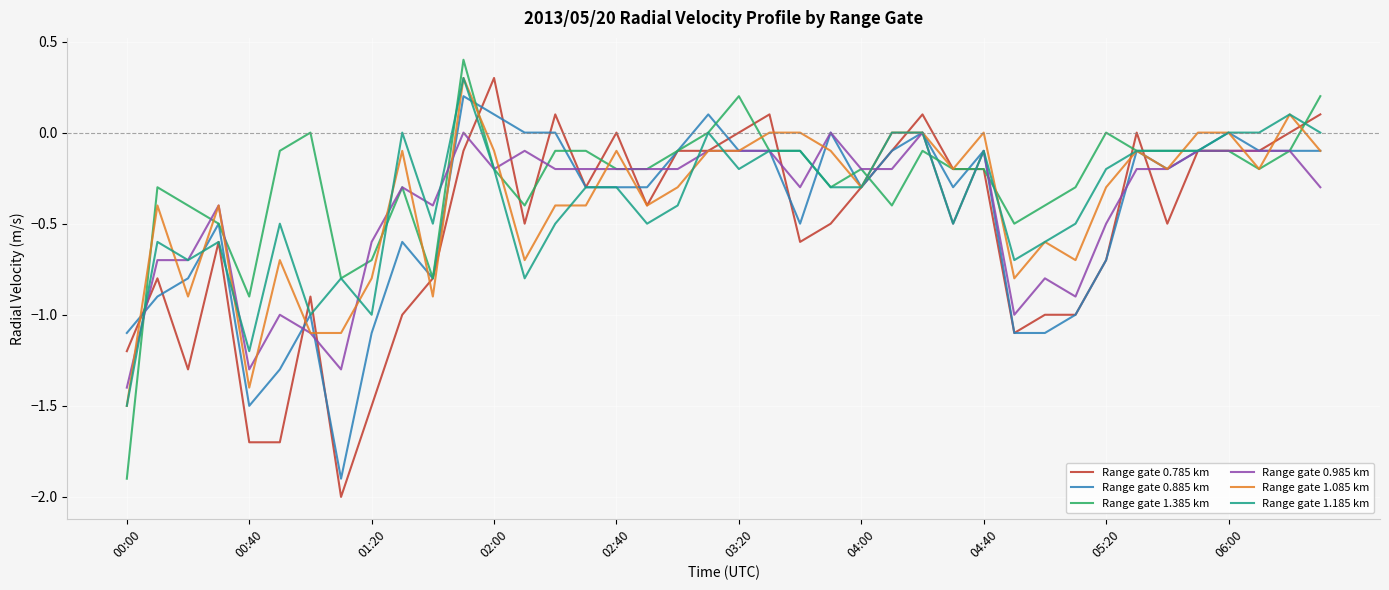

What is the minimum value shown in the chart?

-2.0